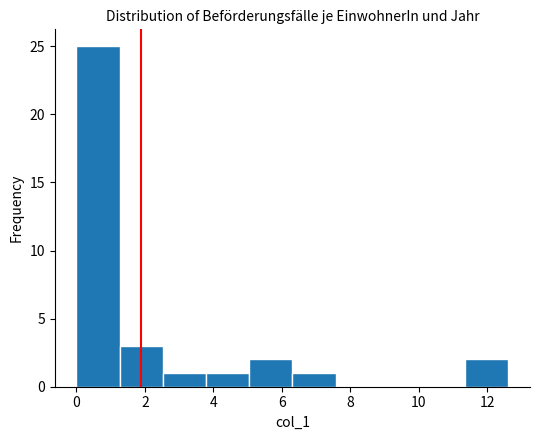

Reading left to right, transcribe this chart: for each bar, give the range it covers on the x-axis and its height. Neither the bar edges nor the heights are printed on the chart, so give them approximately, as read against the axes.

0.0 to 1.2: 25
1.2 to 2.6: 3
2.6 to 3.8: 1
3.8 to 5.0: 1
5.0 to 6.4: 2
6.4 to 7.6: 1
7.6 to 8.8: 0
8.8 to 10.0: 0
10.0 to 11.4: 0
11.4 to 12.6: 2